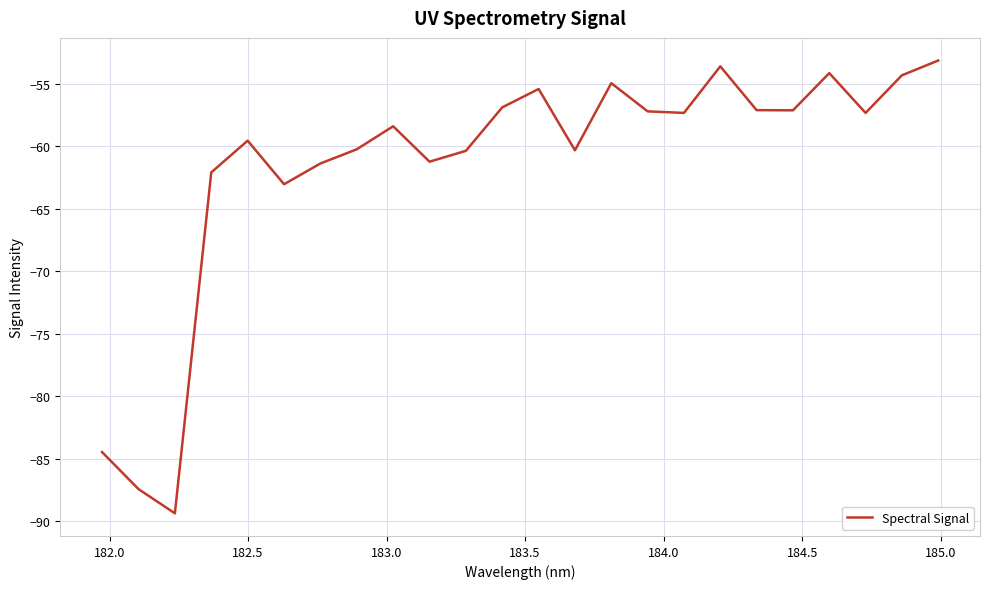

What is the sum of all values?

-1476.3